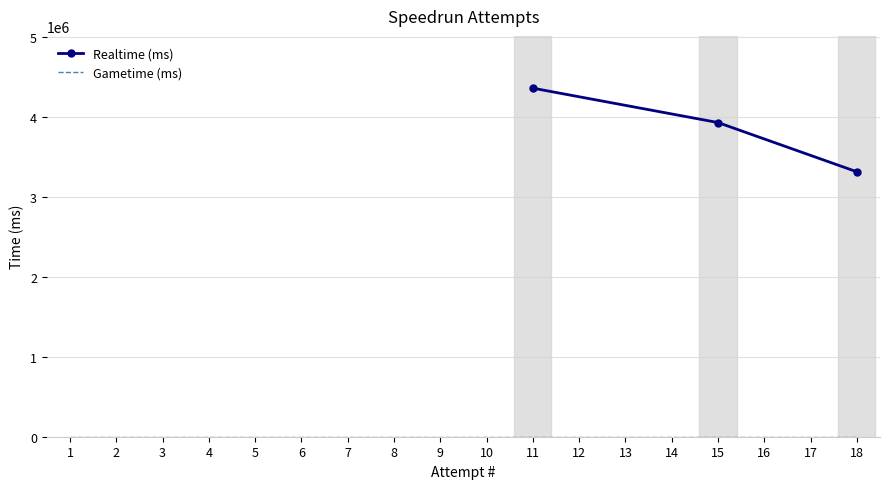

Rank the series at 3 from highest to lowest value.

Realtime (ms), Gametime (ms)